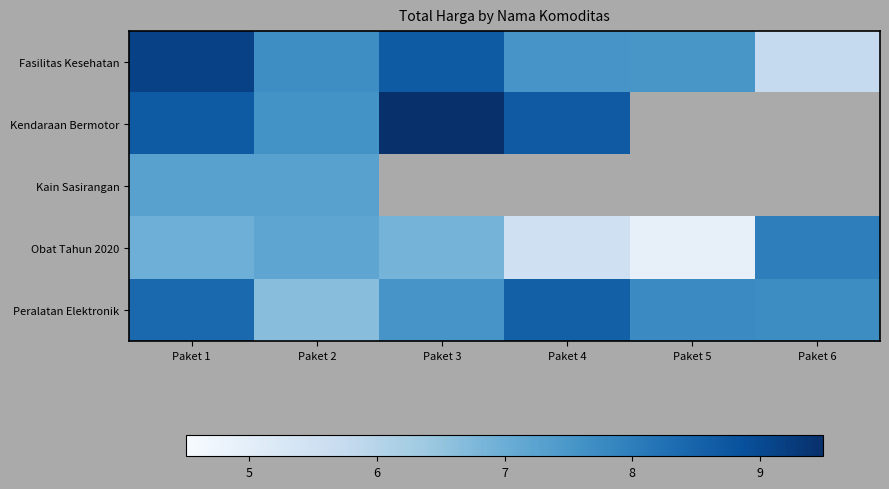

What is the sum of all Obat Tahun 2020 values?

39.4